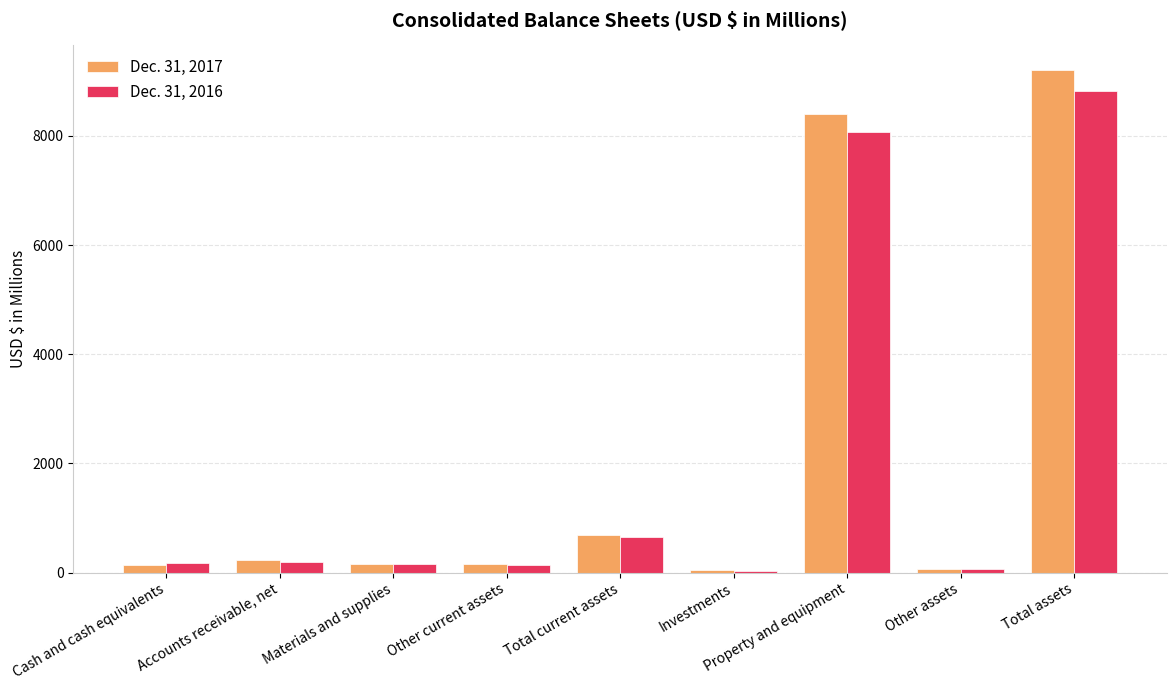

At which label is Dec. 31, 2017 closest to 4621?

Property and equipment